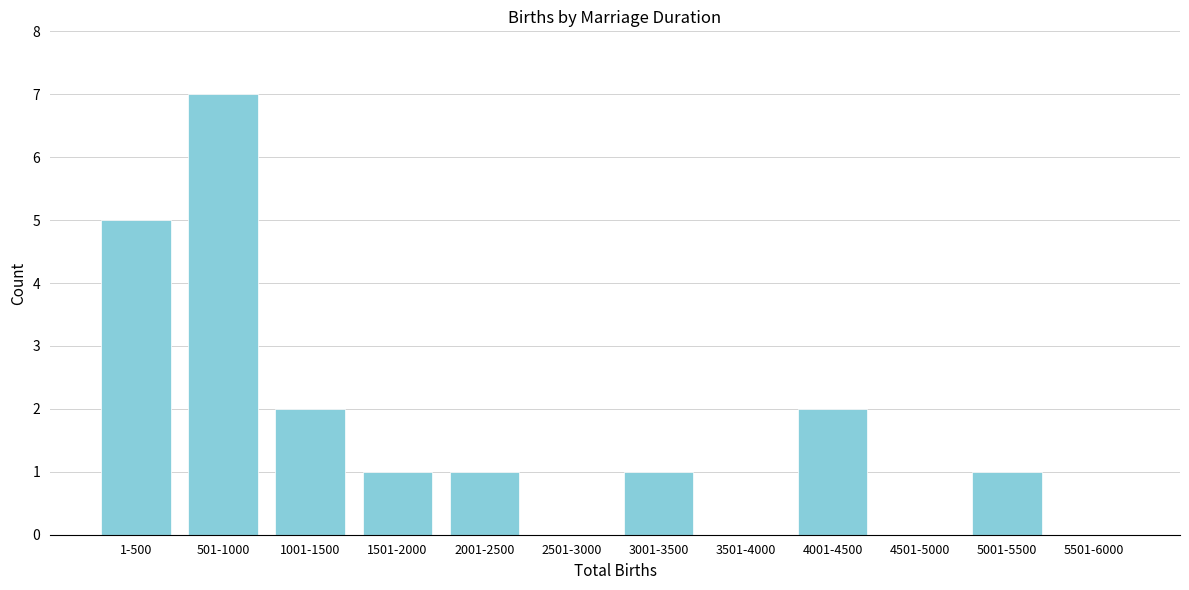

Reading left to right, list all the values displayed in this chart.

1-500=5	501-1000=7	1001-1500=2	1501-2000=1	2001-2500=1	2501-3000=0	3001-3500=1	3501-4000=0	4001-4500=2	4501-5000=0	5001-5500=1	5501-6000=0